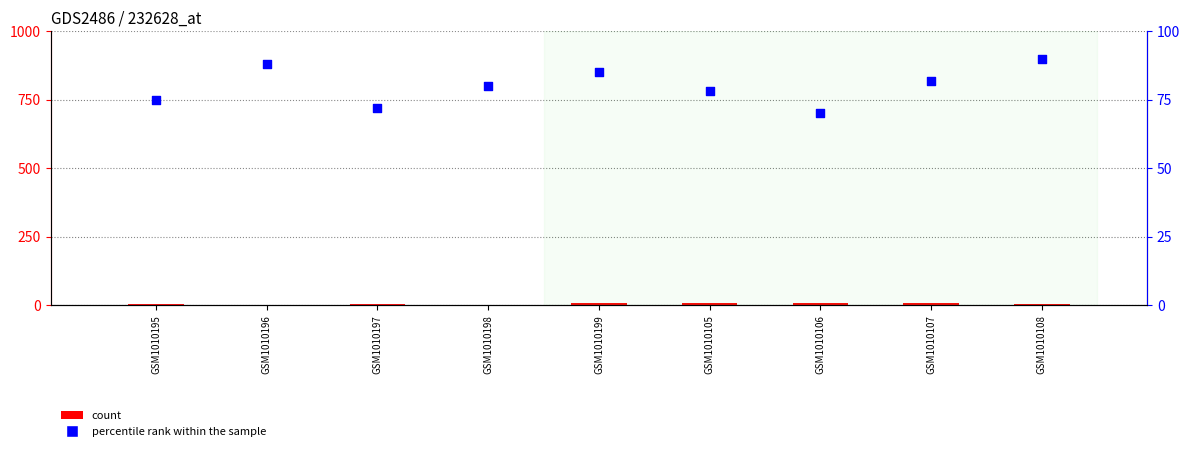

Which series has the largest total across all categories?

percentile rank within the sample